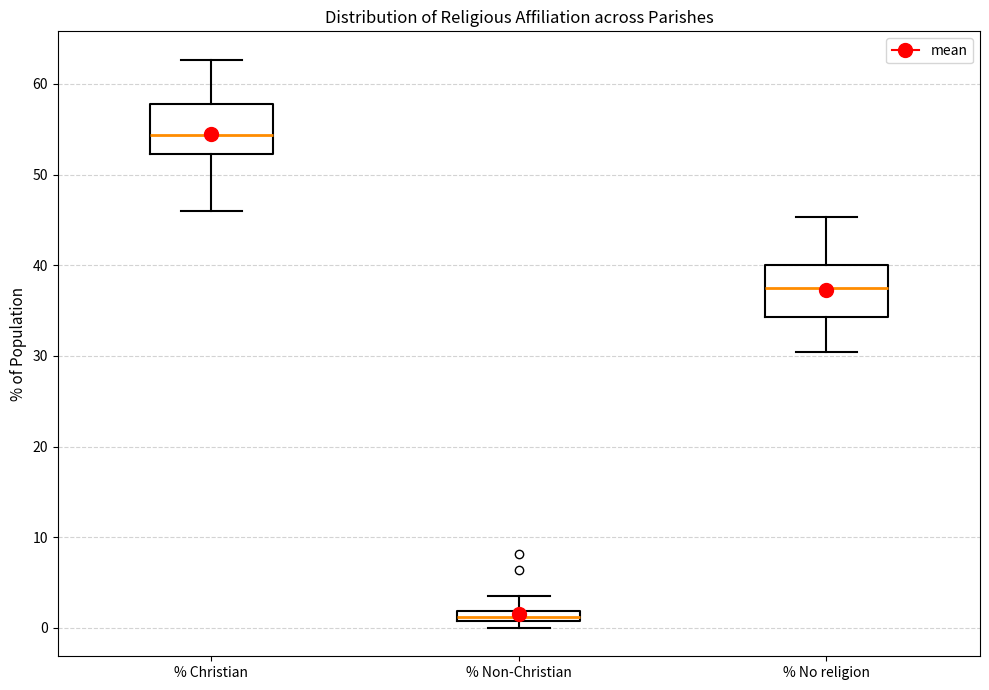

Which box's median line is the lowest?

% Non-Christian